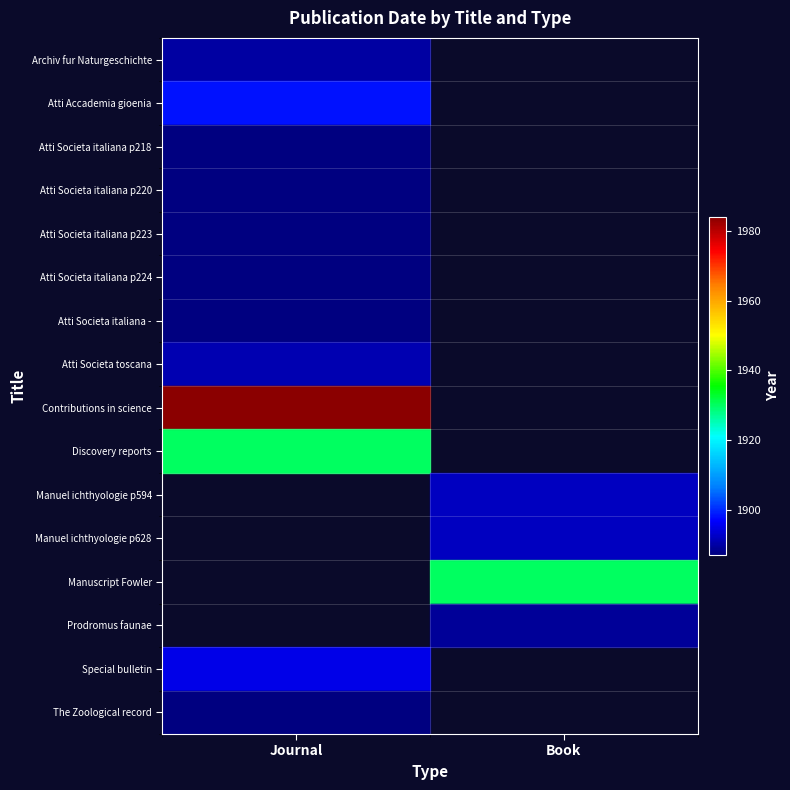

Which has a higher value, Journal or Book?

Book